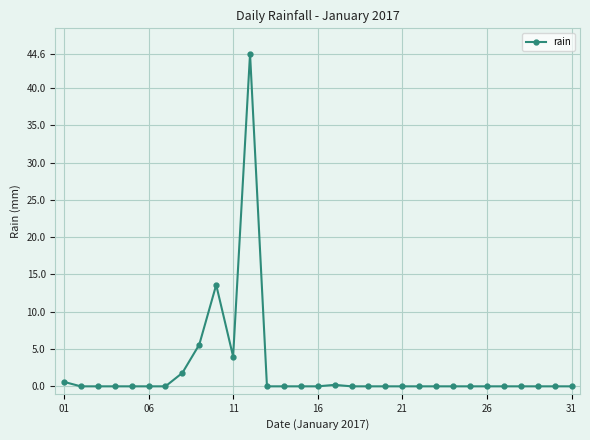

How many data points does each series have?

31